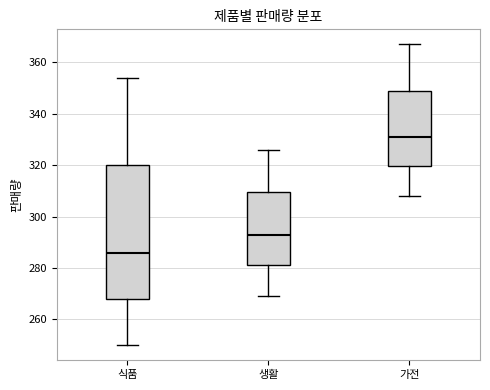

Reading left to right, transcribe this box plot: for each box, give where its median line is, the range the box spans, and where its two whiskers end, as read against the y-axis. The values are not printed on the chart, so give them approximately, as read against the axis.

식품: median 286, box 268 to 320, whiskers 250 to 354
생활: median 294, box 282 to 310, whiskers 270 to 326
가전: median 332, box 320 to 350, whiskers 308 to 368